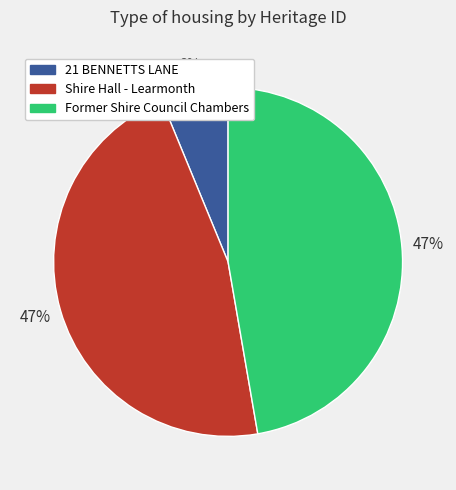

Is it true that Former Shire Council Chambers is 56% of the pie?

False